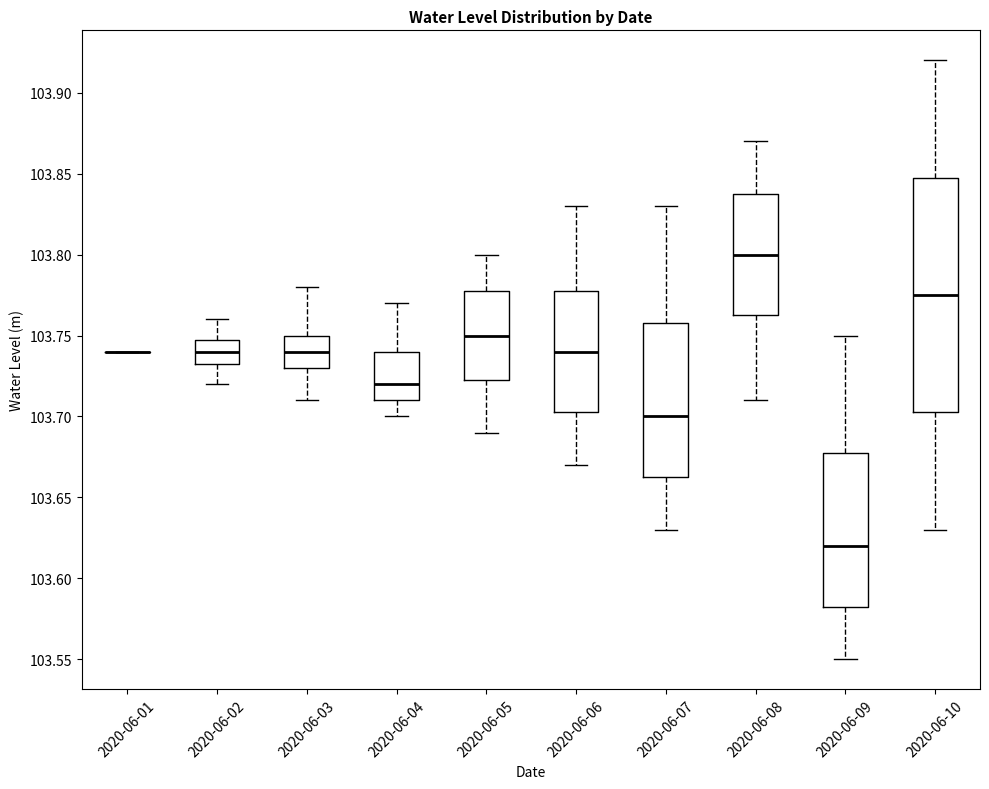

Reading left to right, read every box against the y-axis: the position of its median line, the range the box covers, and the ends of its whiskers. The values are not printed on the chart, so give them approximately, as read against the axis.

2020-06-01: box collapsed to a line at 103.740, whiskers 103.740 to 103.740
2020-06-02: median 103.740, box 103.735 to 103.750, whiskers 103.720 to 103.760
2020-06-03: median 103.740, box 103.730 to 103.750, whiskers 103.710 to 103.780
2020-06-04: median 103.720, box 103.710 to 103.740, whiskers 103.700 to 103.770
2020-06-05: median 103.750, box 103.725 to 103.780, whiskers 103.690 to 103.800
2020-06-06: median 103.740, box 103.705 to 103.780, whiskers 103.670 to 103.830
2020-06-07: median 103.700, box 103.665 to 103.760, whiskers 103.630 to 103.830
2020-06-08: median 103.800, box 103.765 to 103.840, whiskers 103.710 to 103.870
2020-06-09: median 103.620, box 103.585 to 103.680, whiskers 103.550 to 103.750
2020-06-10: median 103.775, box 103.705 to 103.850, whiskers 103.630 to 103.920